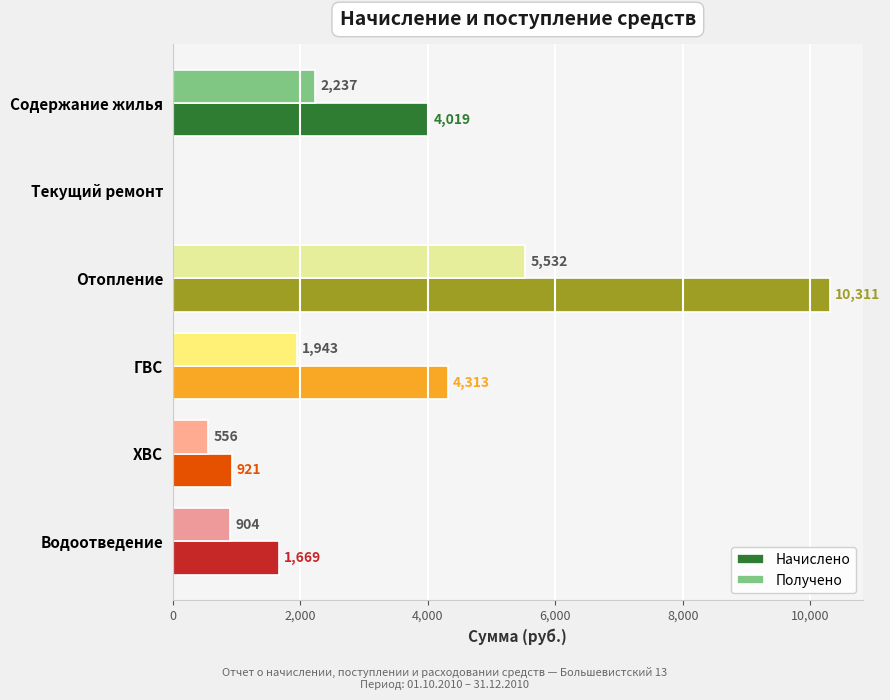

What are all the series names shown in the legend?

Начислено, Получено